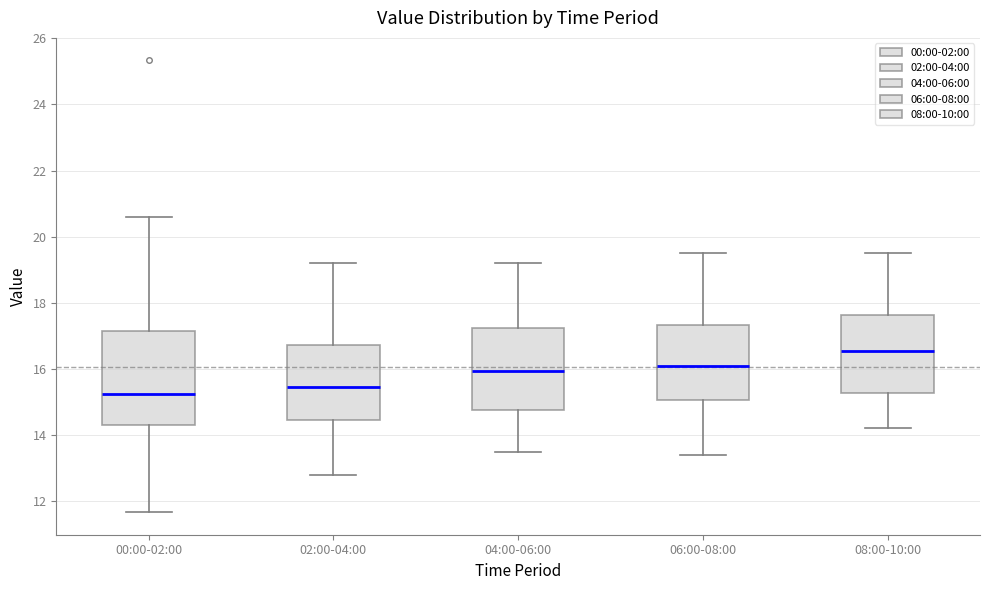

Reading left to right, transcribe this box plot: for each box, give where its median line is, the range the box spans, and where its two whiskers end, as read against the y-axis. The values are not printed on the chart, so give them approximately, as read against the axis.

00:00-02:00: median 15.2, box 14.2 to 17.2, whiskers 11.6 to 20.6
02:00-04:00: median 15.4, box 14.4 to 16.8, whiskers 12.8 to 19.2
04:00-06:00: median 16.0, box 14.8 to 17.2, whiskers 13.6 to 19.2
06:00-08:00: median 16.2, box 15.0 to 17.4, whiskers 13.4 to 19.6
08:00-10:00: median 16.6, box 15.2 to 17.6, whiskers 14.2 to 19.6